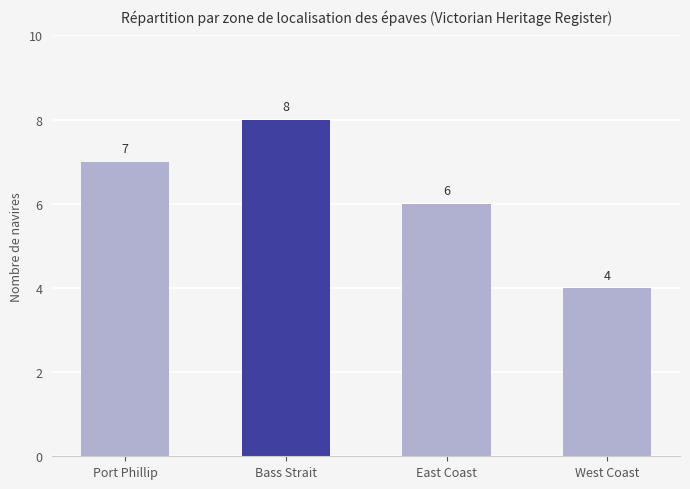

Reading left to right, extract all data points from this chart.

Port Phillip=7	Bass Strait=8	East Coast=6	West Coast=4